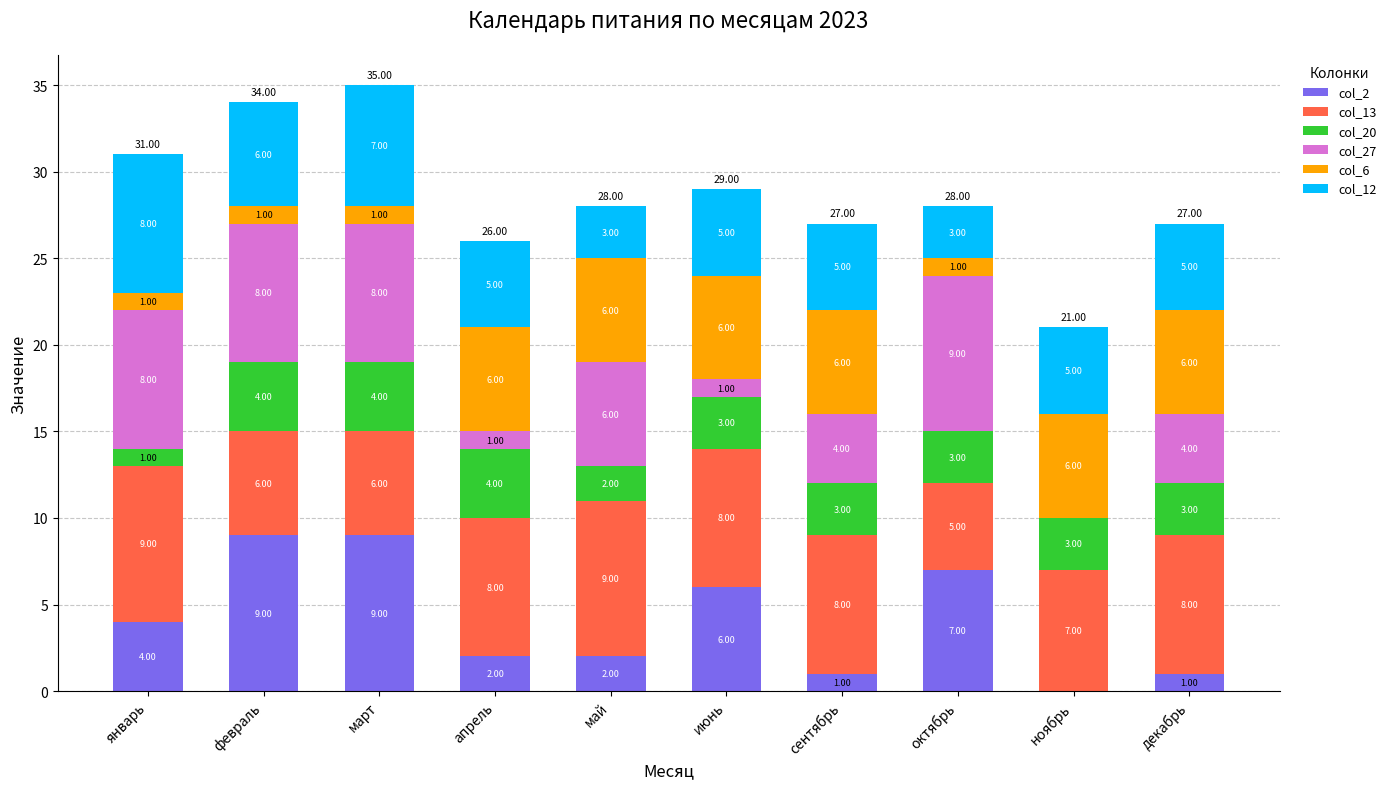

At which category is the sum across all series the highest?

март